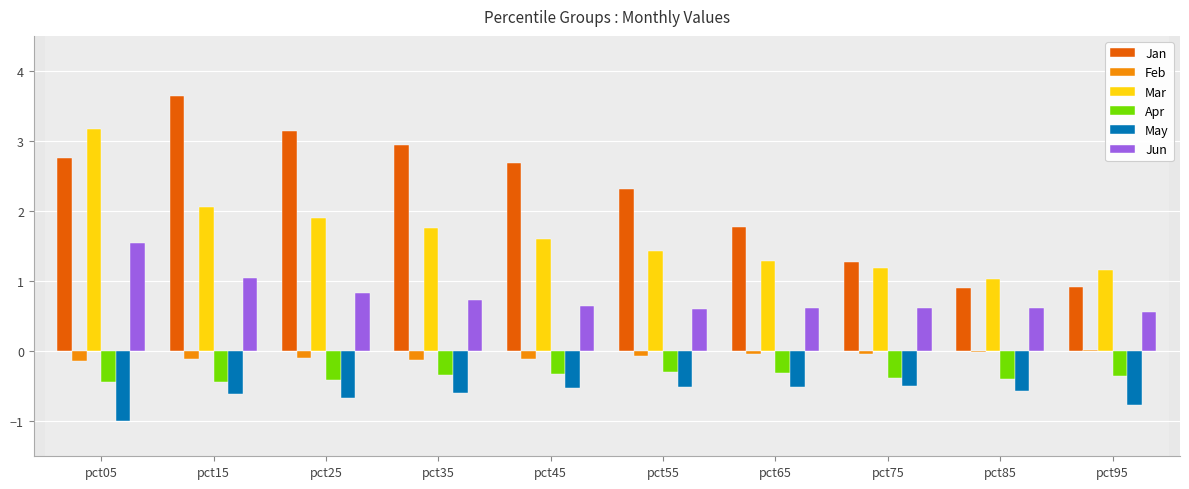

Which series changed the most between pct25 and pct55?

Jan